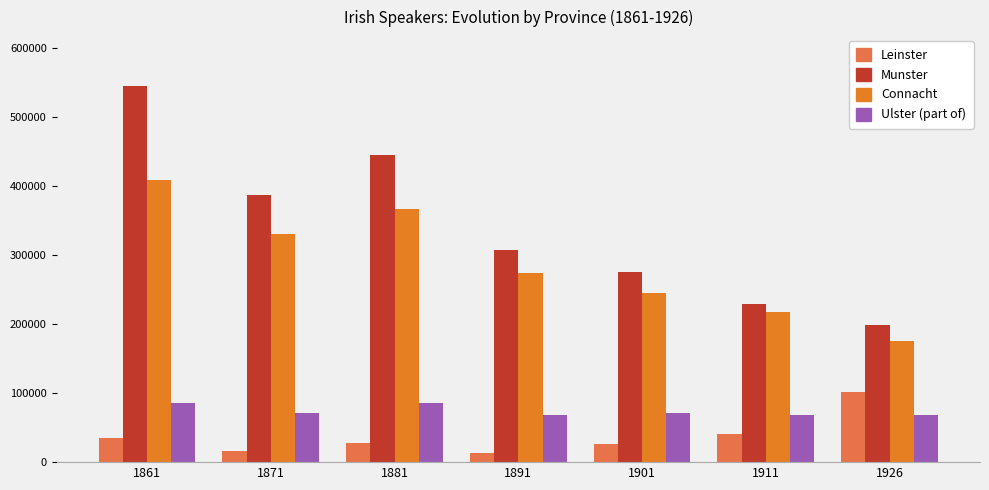

What value does the Leinster series have at 1881, to the nearest 50?

27450